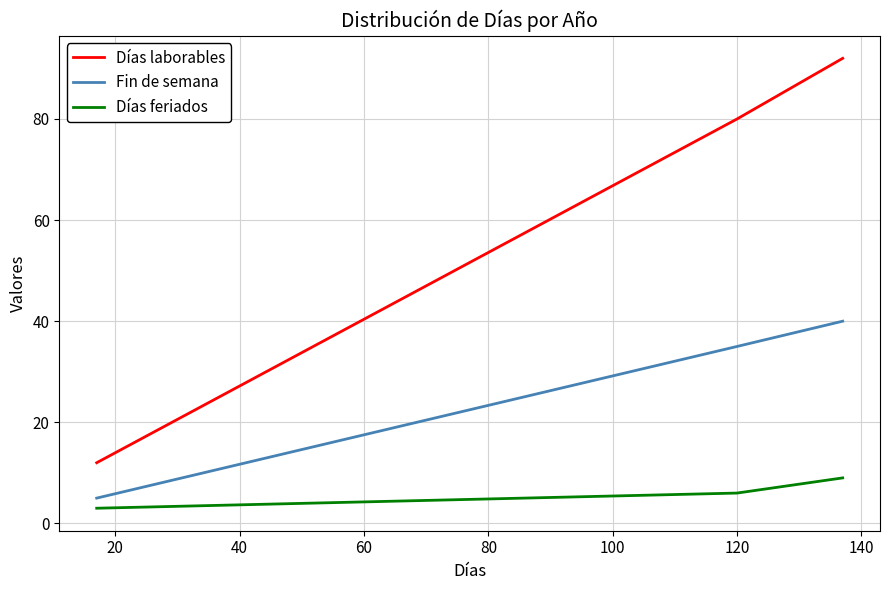

Reading left to right, list all the values displayed in this chart.

Días laborables: 12	80	92
Fin de semana: 5	35	40
Días feriados: 3	6	9